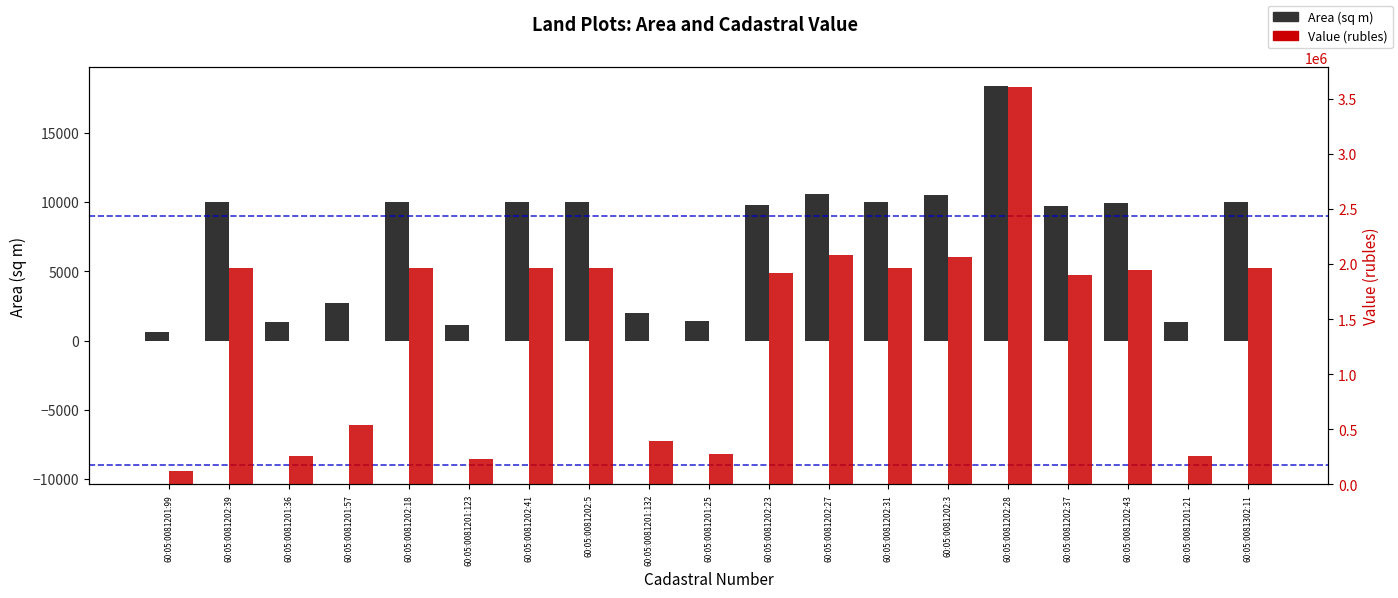

How many data points in Area (sq m) are less than 9900?

9